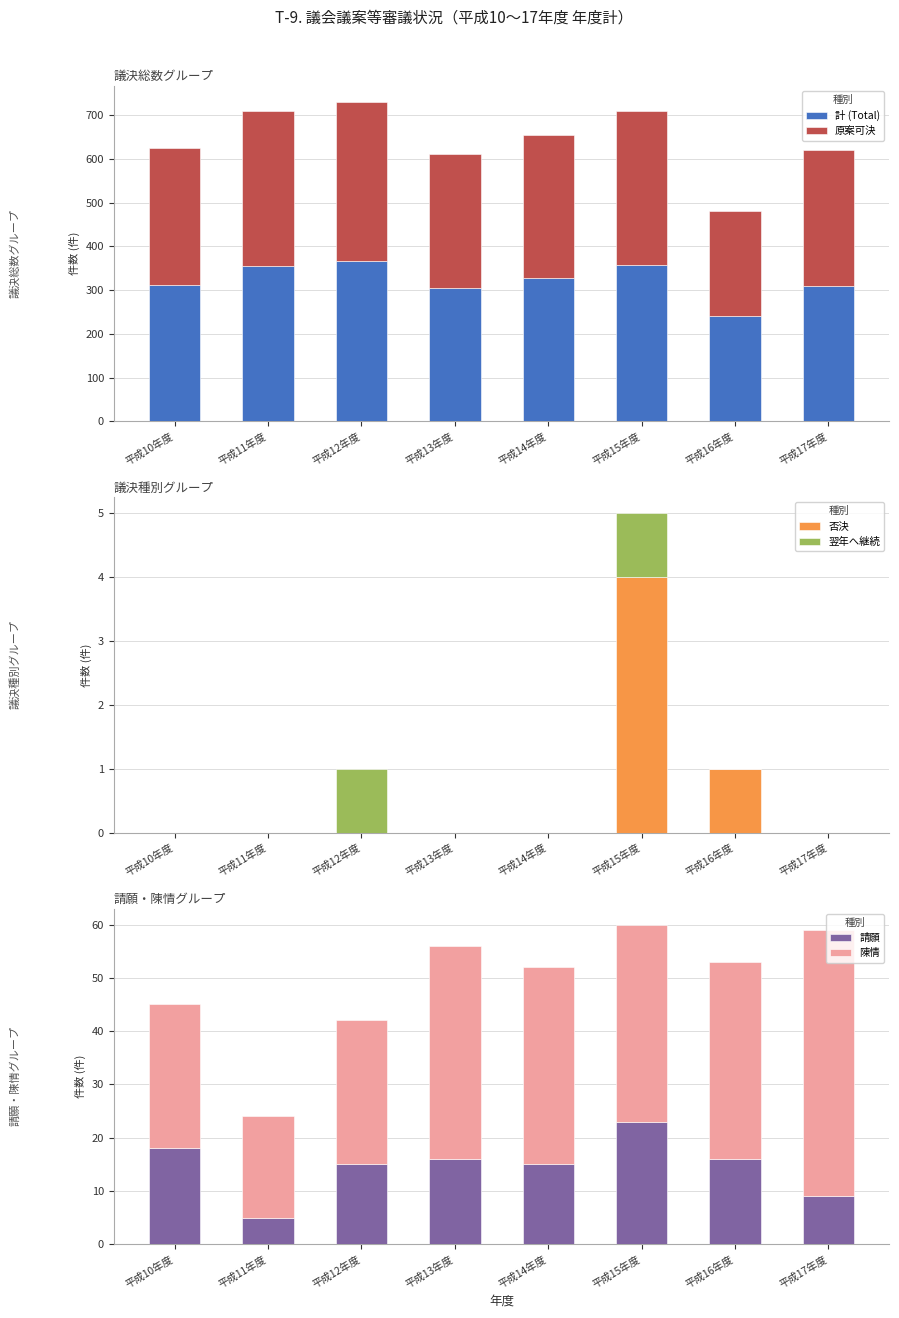

What is the difference between the second highest and second lowest values in the 陳情 series?

13